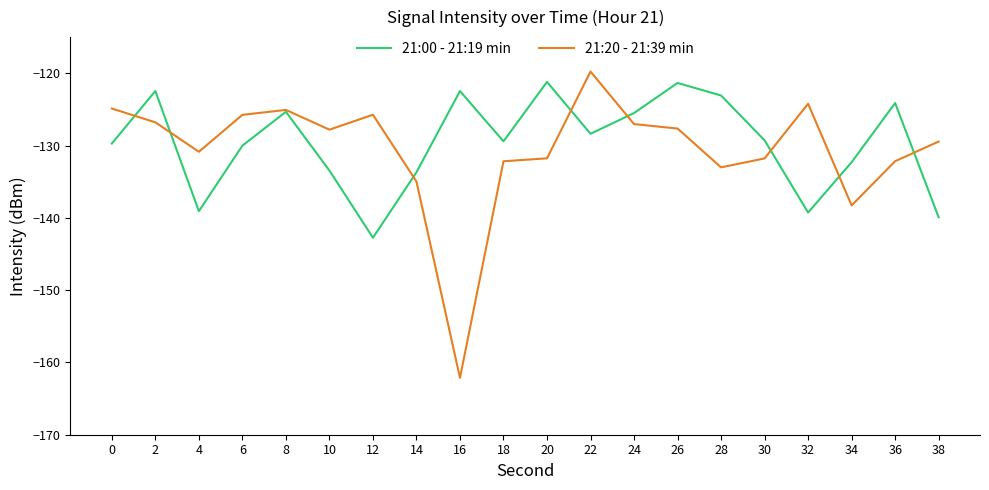

The value of 21:00 - 21:19 min at 14 is -133.7. True or false?

True